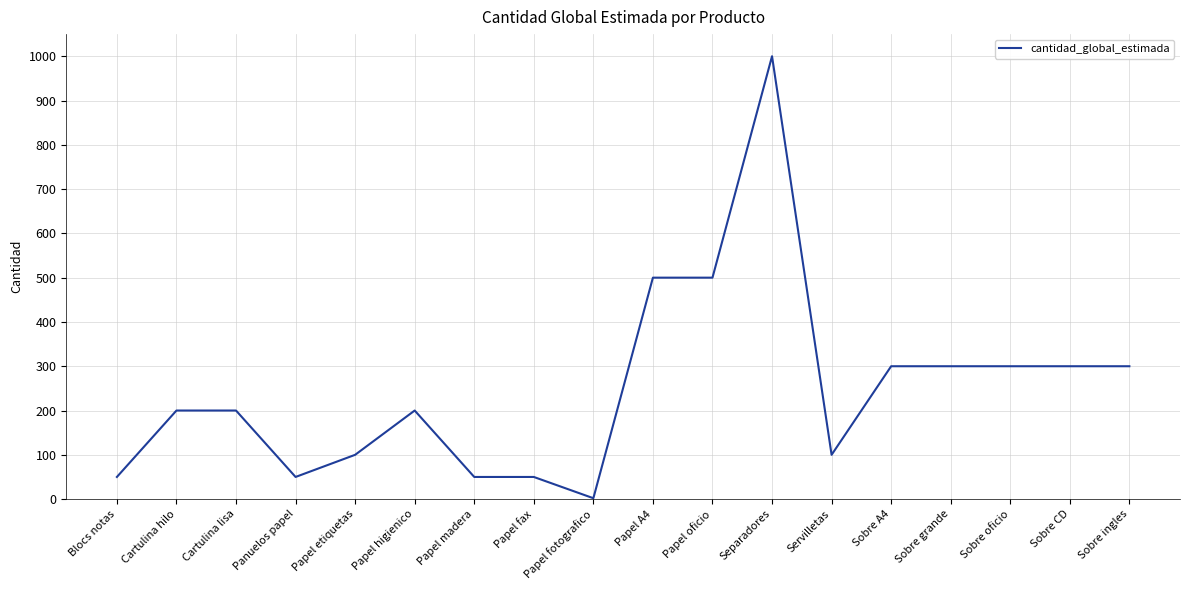

Which has a higher value, Cartulina lisa or Servilletas?

Cartulina lisa